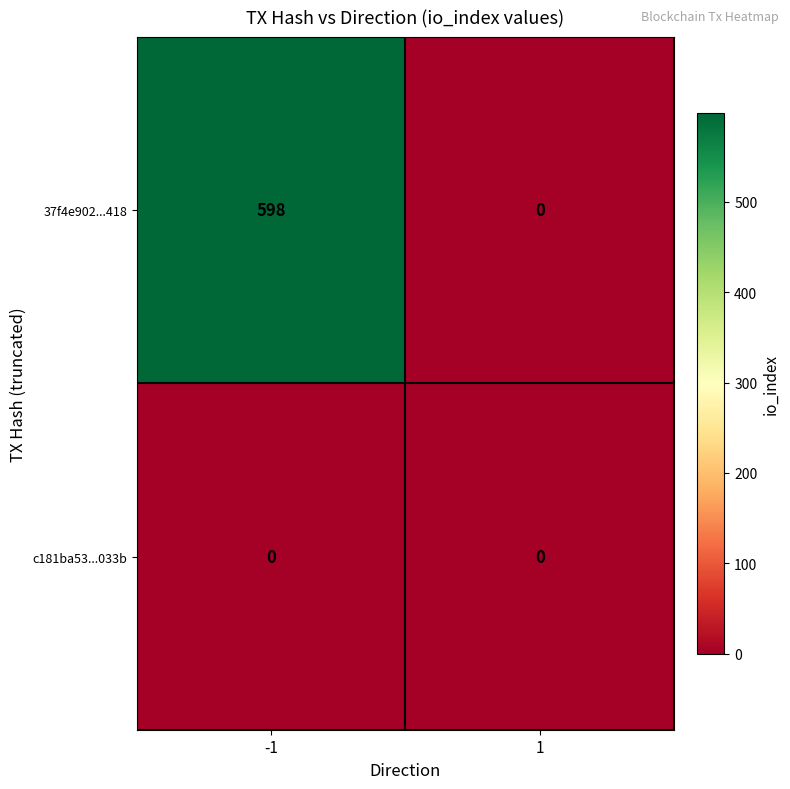

Reading left to right, transcribe all the data shown in this chart.

37f4e902...418: 598	0
c181ba53...033b: 0	0